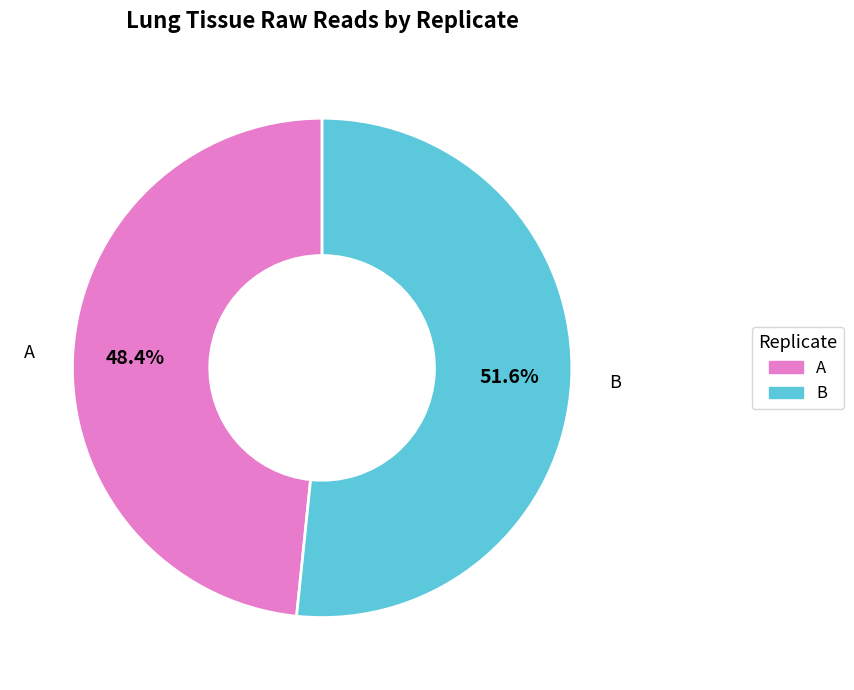

The A slice represents 61% of the pie. True or false?

False